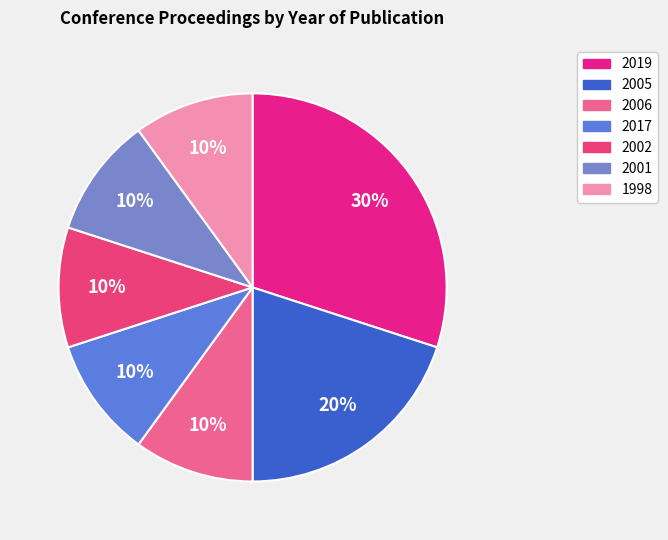

What is the smallest slice in the pie chart?

2006